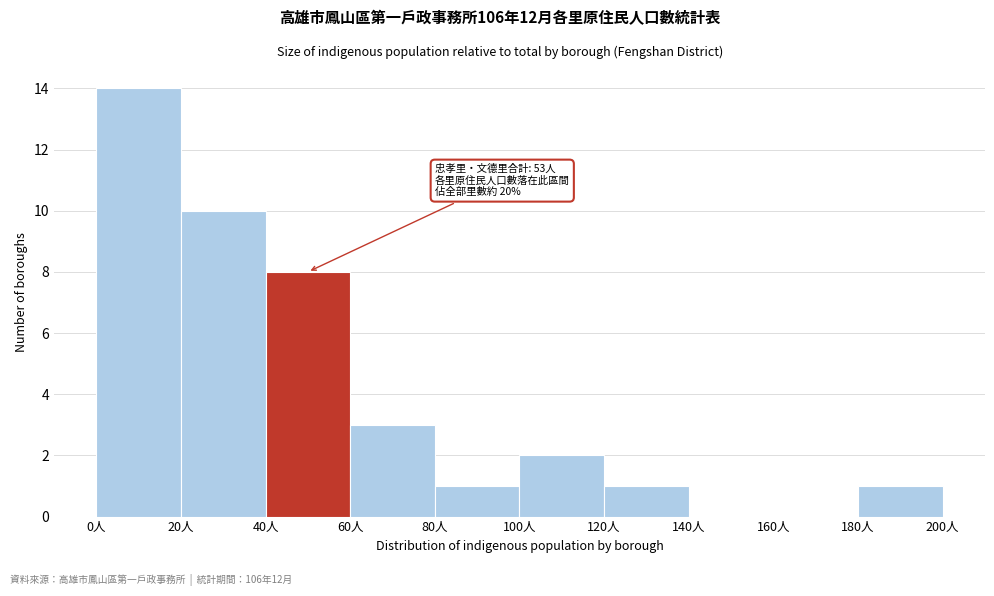

Over which range of the x-axis is the bar tallest?

0 to 20